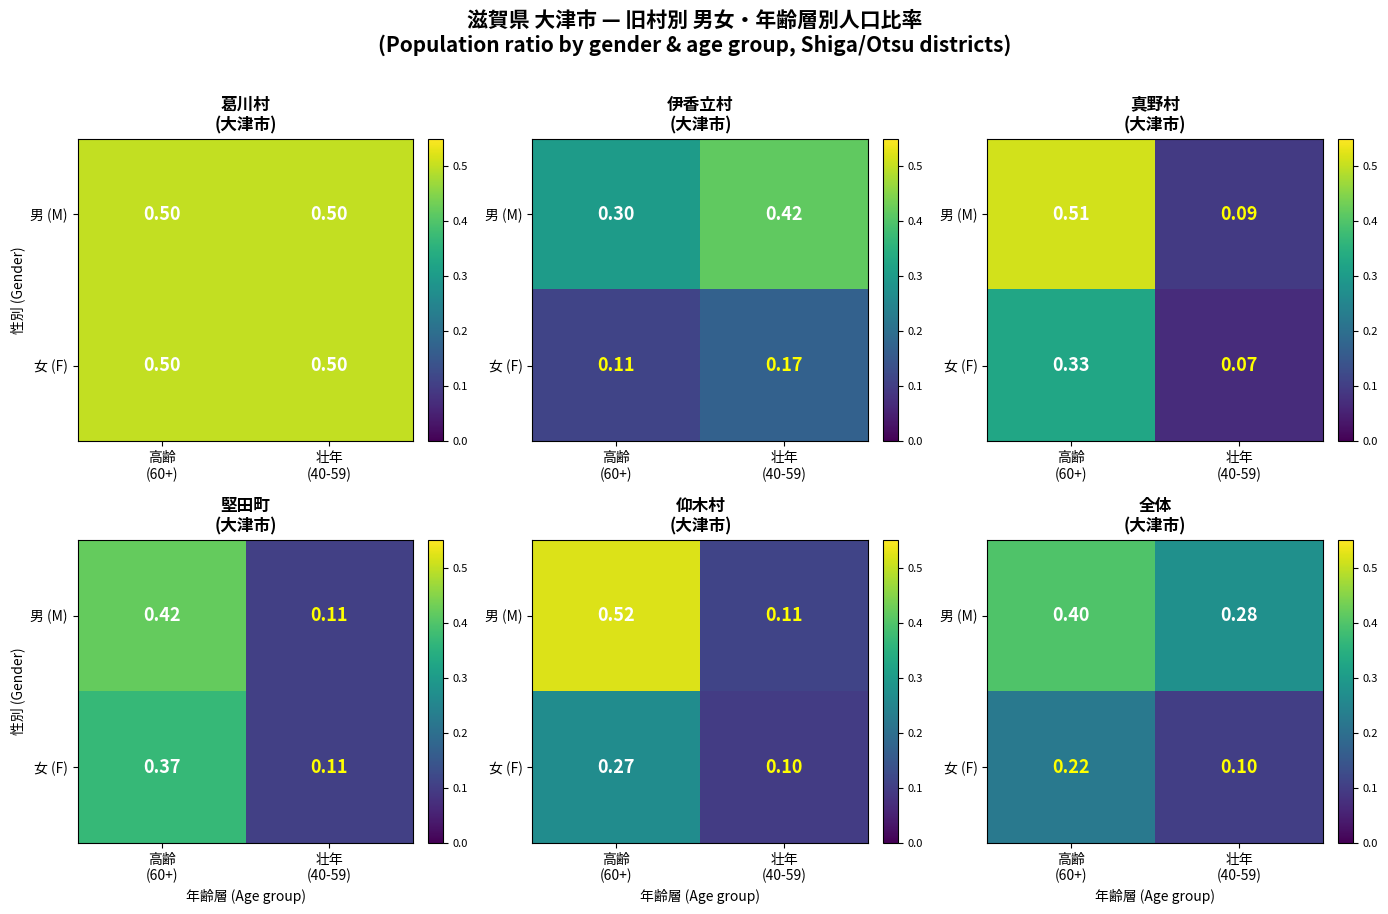

Which category has the lowest value across all series?

壮年
(40-59)